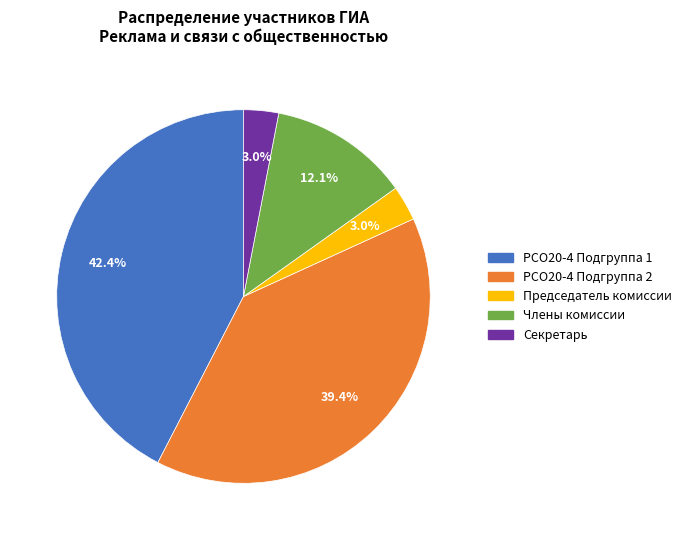

Is there a majority slice in this chart?

No